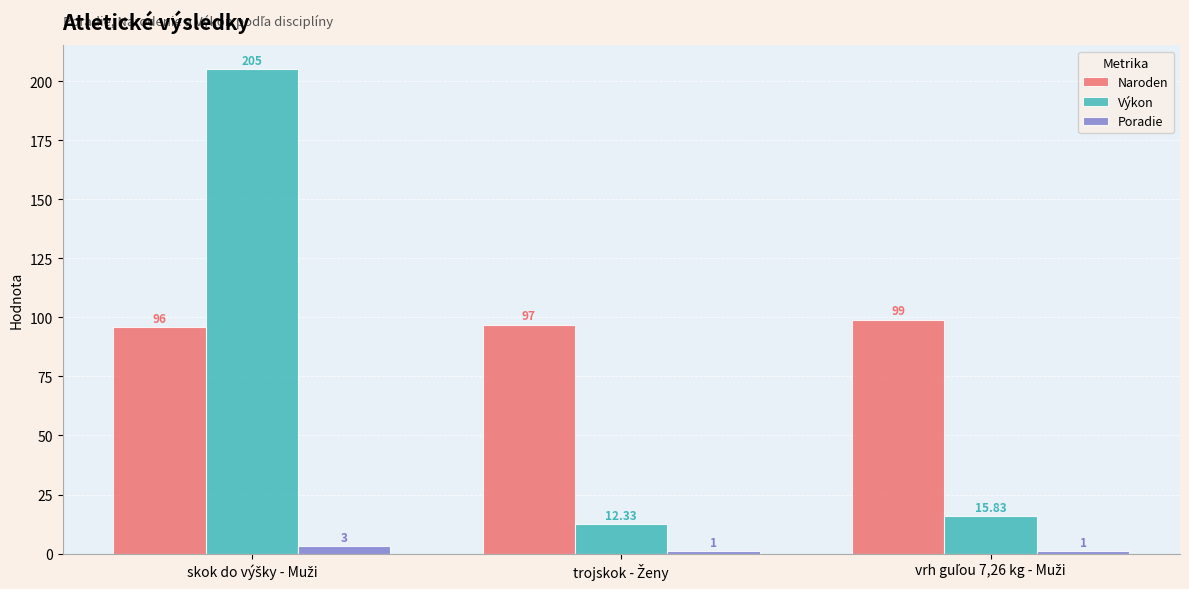

What is the difference between the maximum and minimum values in the Naroden series?

3.0